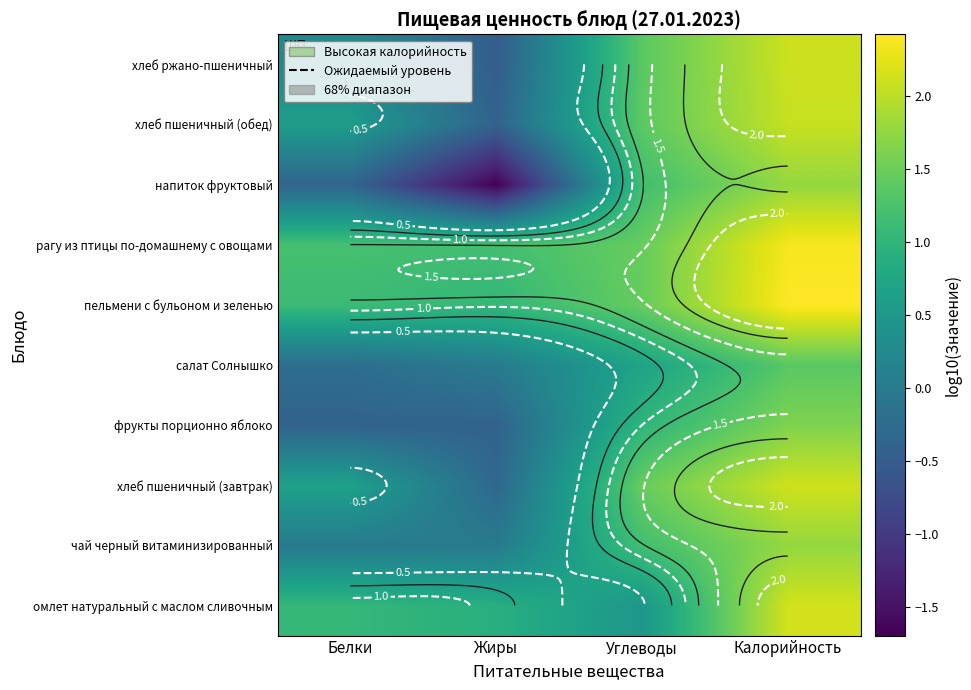

At which category is the sum across all series the highest?

Калорийность